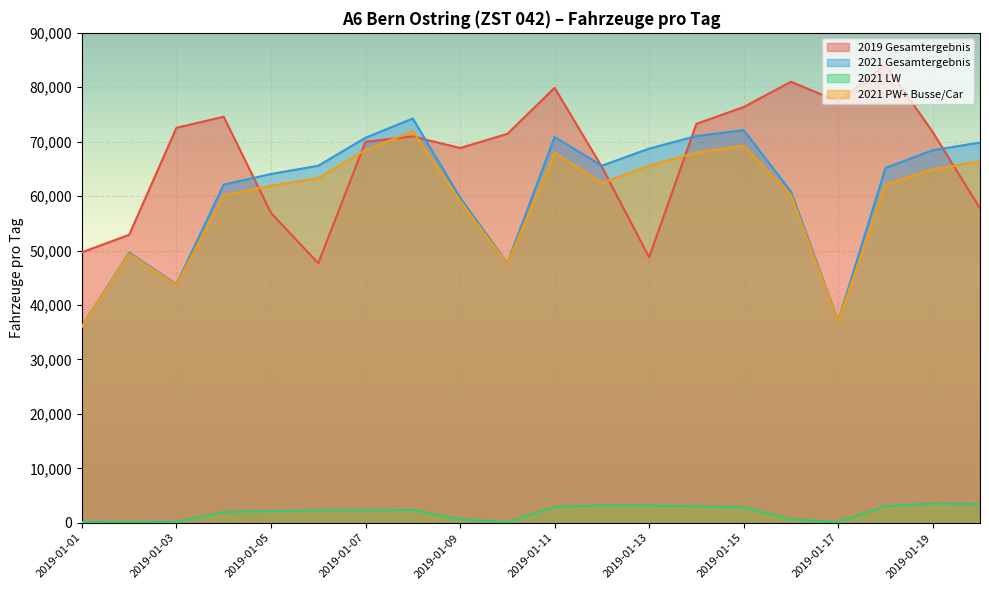

Which series changed the most between 2019-01-05 and 2019-01-17?

2021 Gesamtergebnis